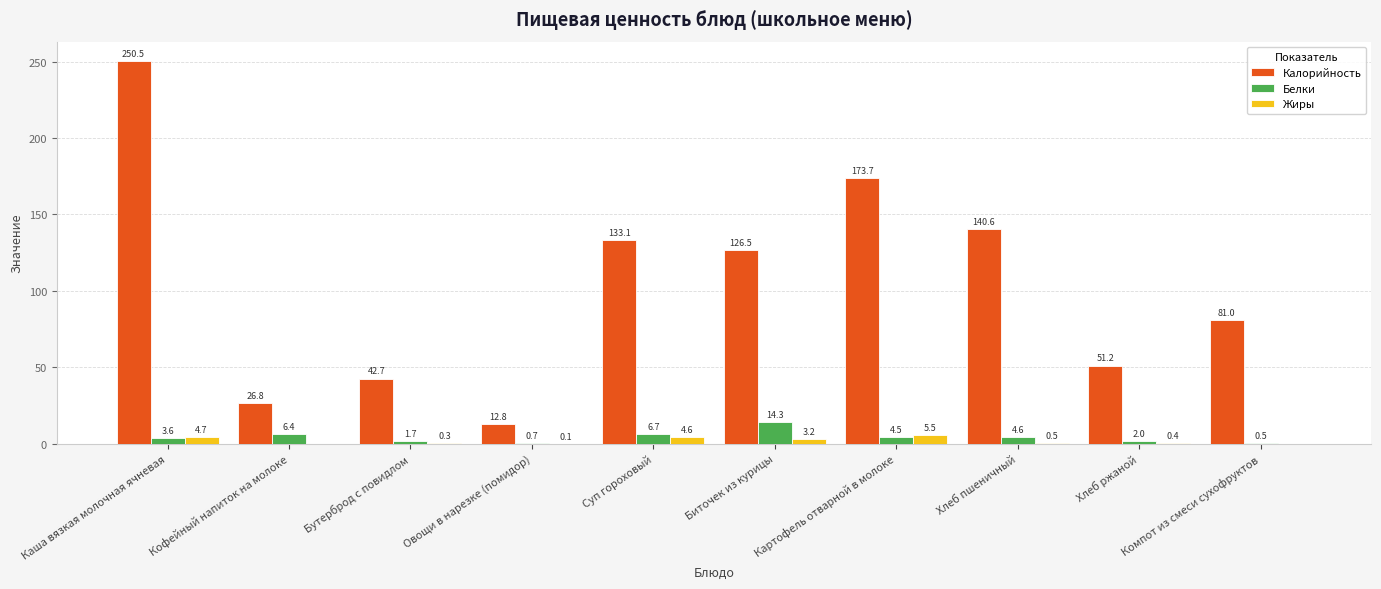

What is the spread (max minus min) of values at Биточек из курицы?

123.3